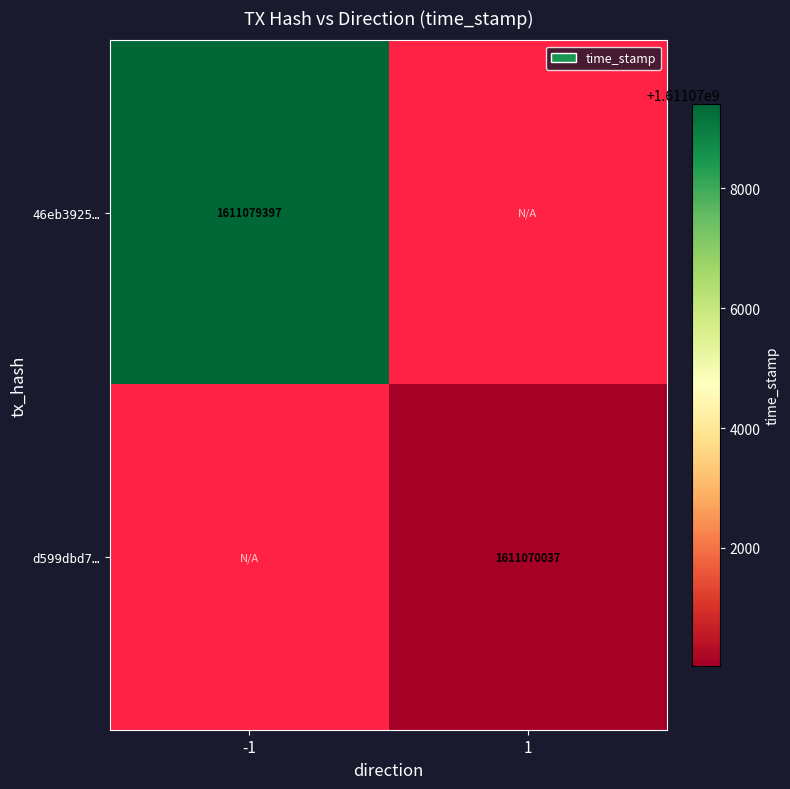

What is the minimum value shown in the chart?

1611070037.0